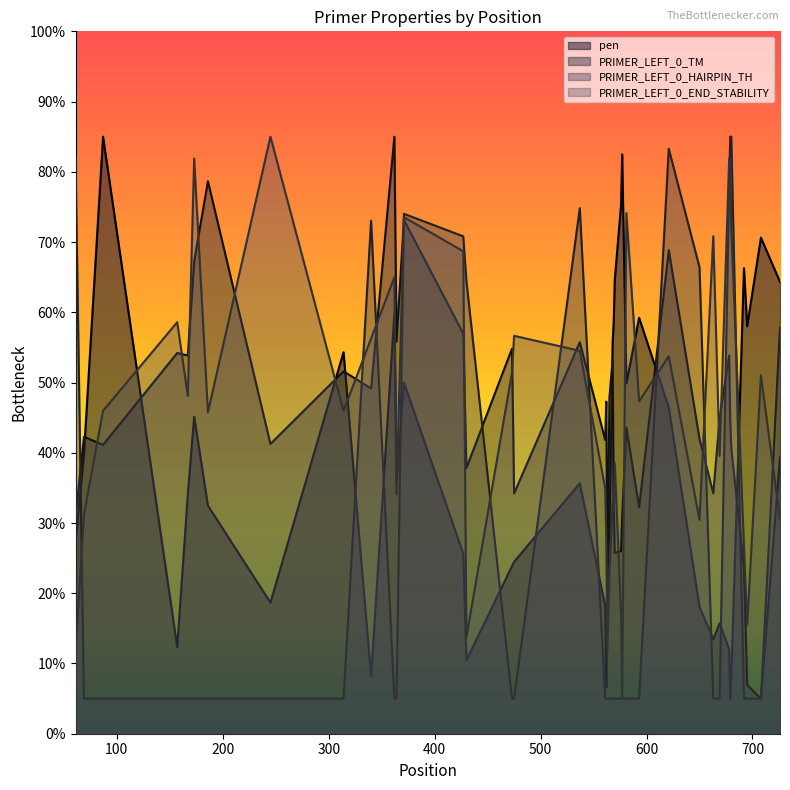

Where do PRIMER_LEFT_0_END_STABILITY and PRIMER_LEFT_0_TM first cross each other?

69 and 87